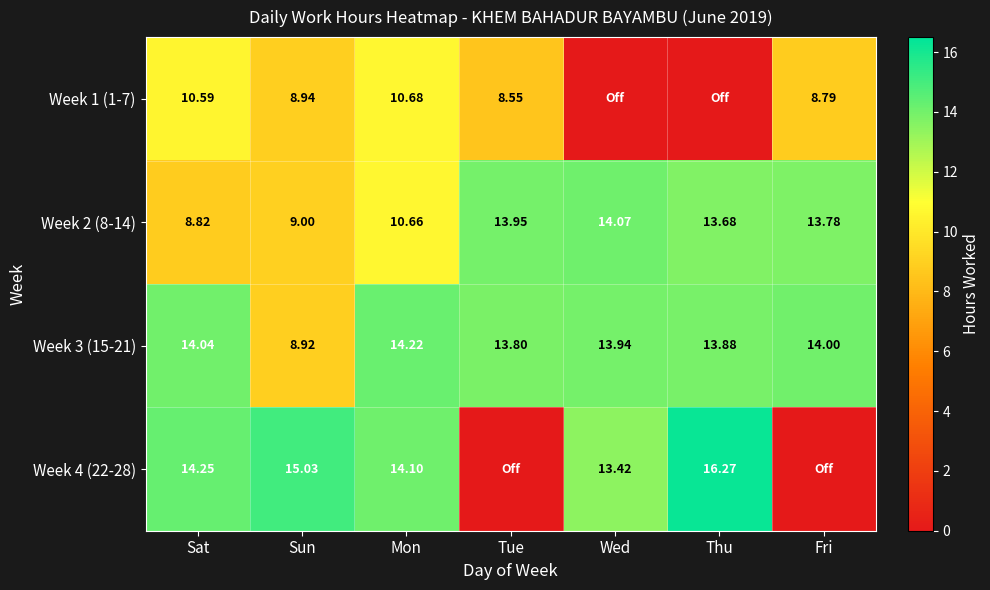

Count the number of data series in this chart.

4